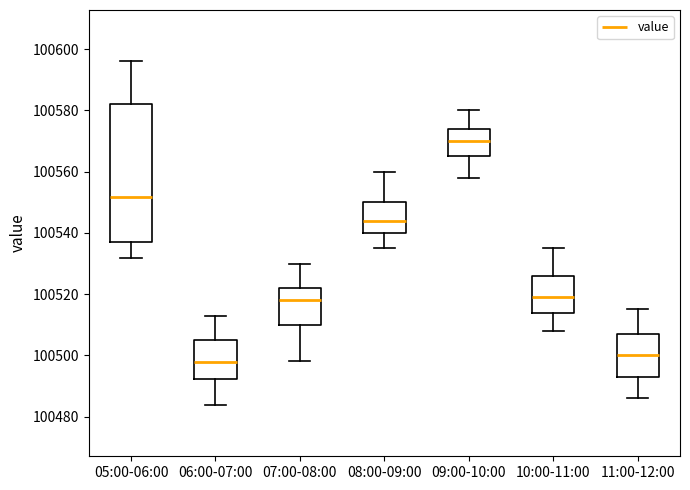

Which box is the tallest, from its lower edge to its upper edge?

05:00-06:00